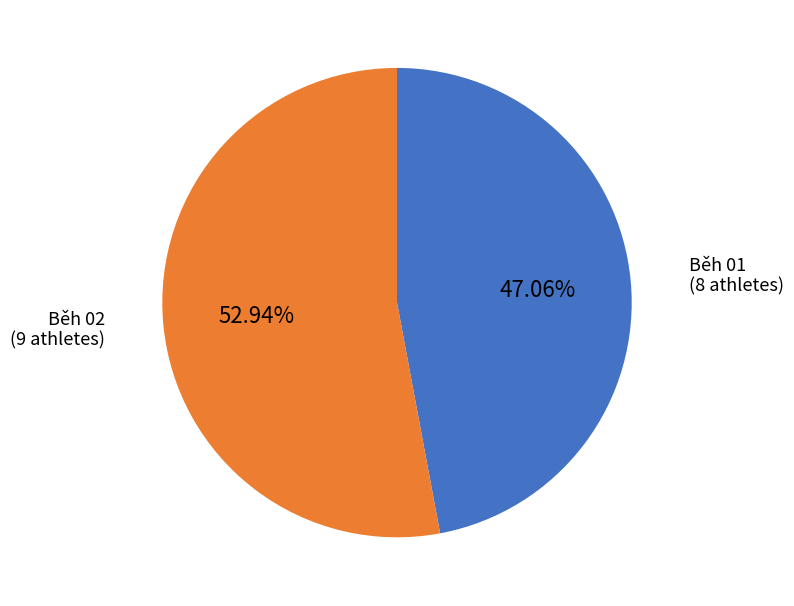

To the nearest percent, what is the difference between the largest and smallest slice percentages?

6%